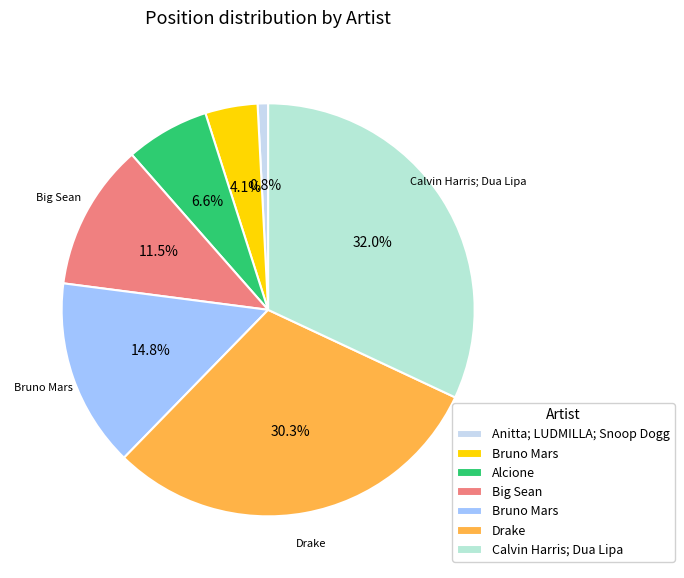

How many slices are in this pie chart?

7